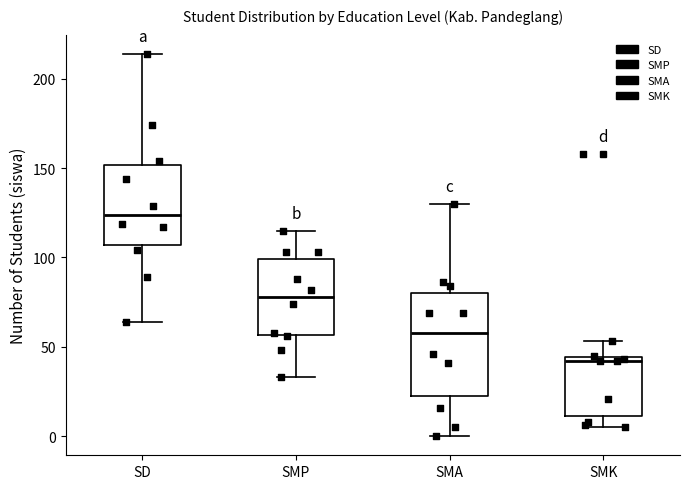

Reading left to right, read every box against the y-axis: the position of its median line, the range the box covers, and the ends of its whiskers. The values are not printed on the chart, so give them approximately, as read against the axis.

SD: median 125, box 105 to 150, whiskers 65 to 215
SMP: median 80, box 55 to 100, whiskers 35 to 115
SMA: median 60, box 20 to 80, whiskers 0 to 130
SMK: median 40, box 10 to 45, whiskers 5 to 55